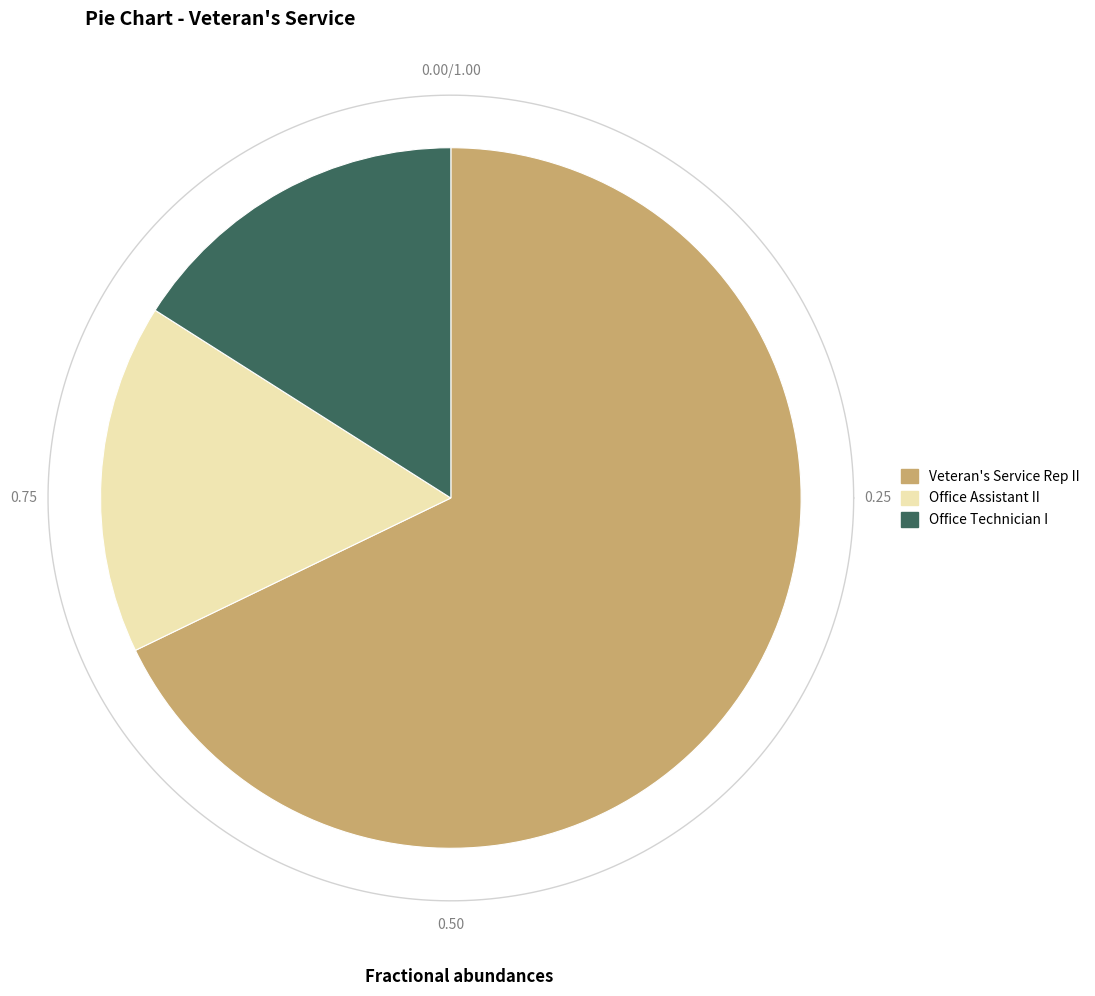

How many slices are in this pie chart?

3